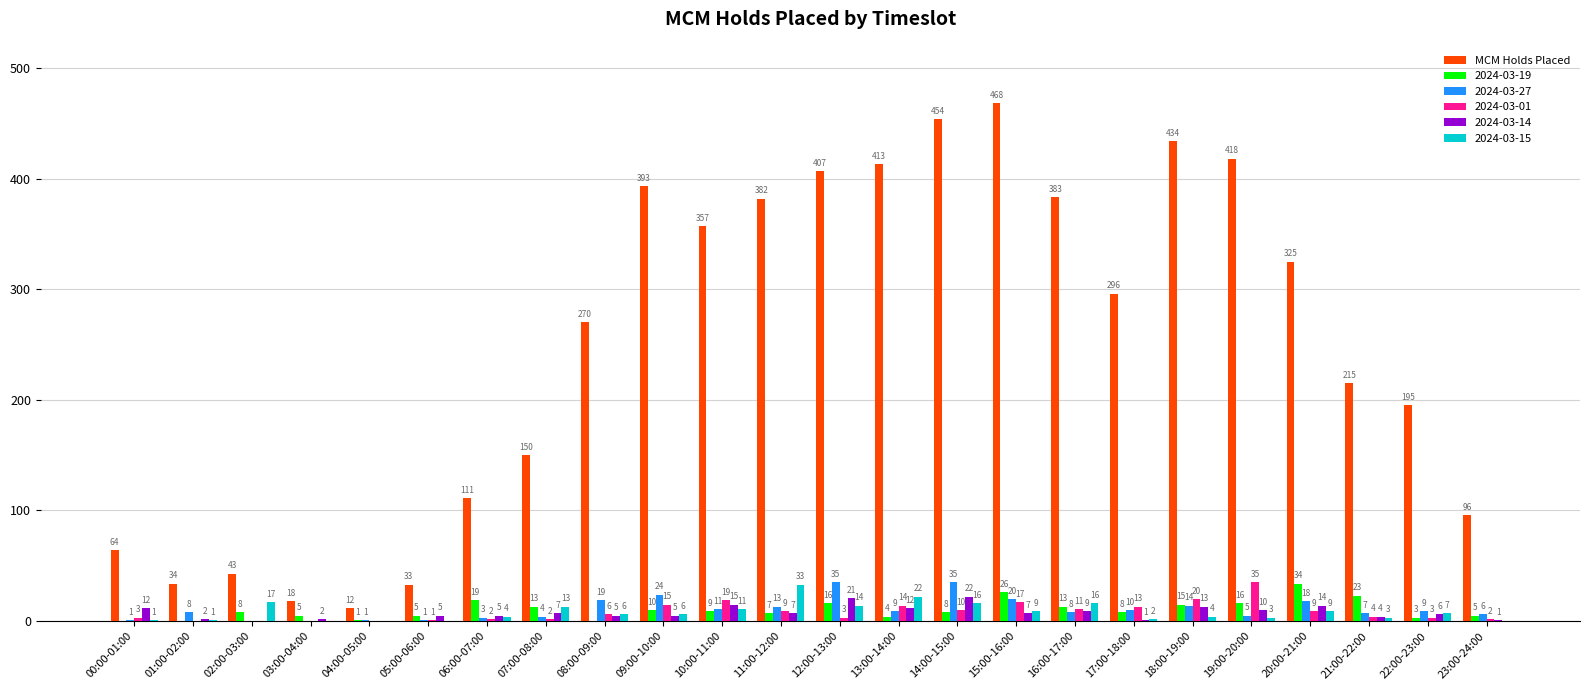

Which series changed the most between 10:00-11:00 and 20:00-21:00?

MCM Holds Placed